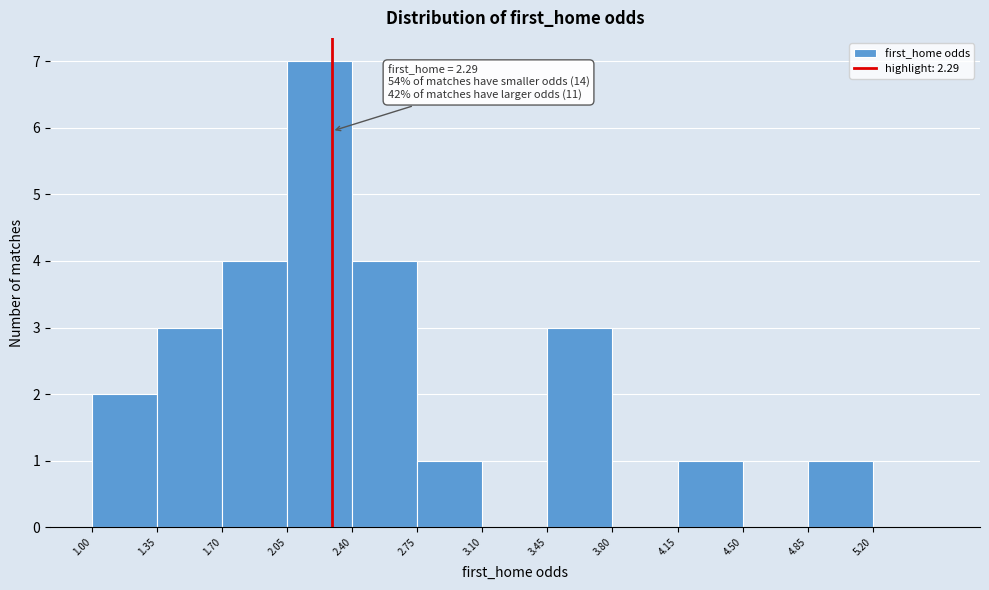

Which range on the x-axis has the tallest bar?

2.05 to 2.40